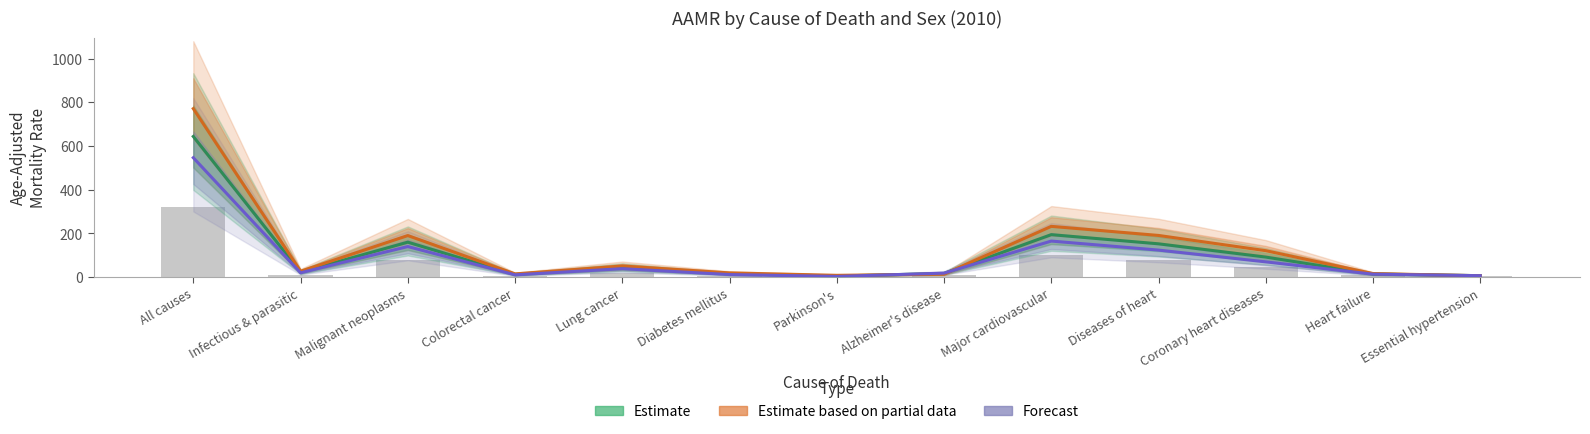

The Estimate (Both Sexes AAMR) series shows 21.7 at Diabetes mellitus. True or false?

False